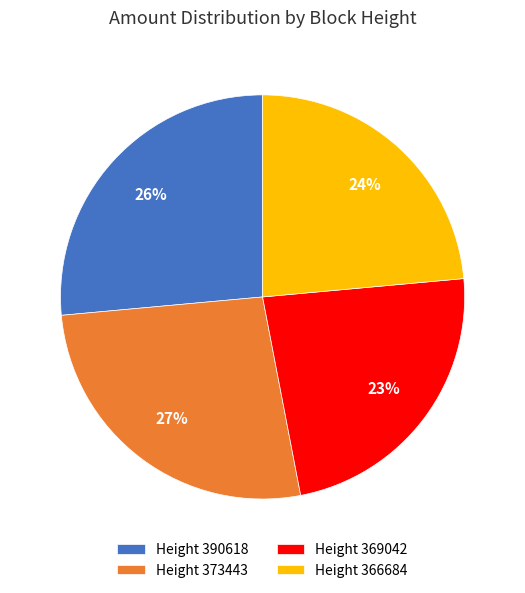

How many segments does this pie chart have?

4